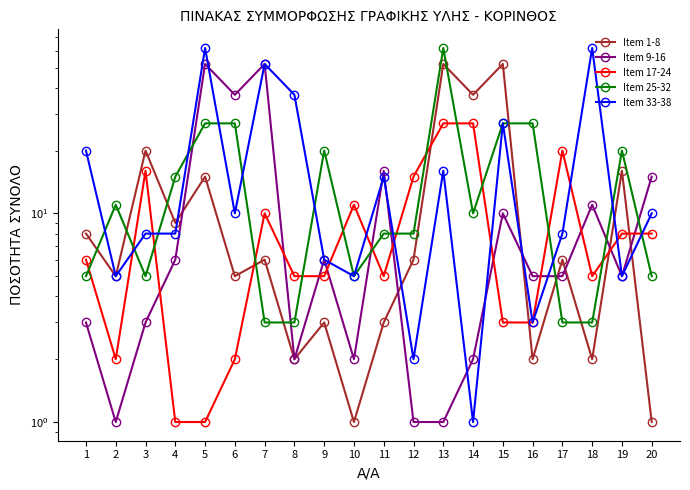

True or false: Item 17-24 and Item 33-38 intersect in this chart.

True